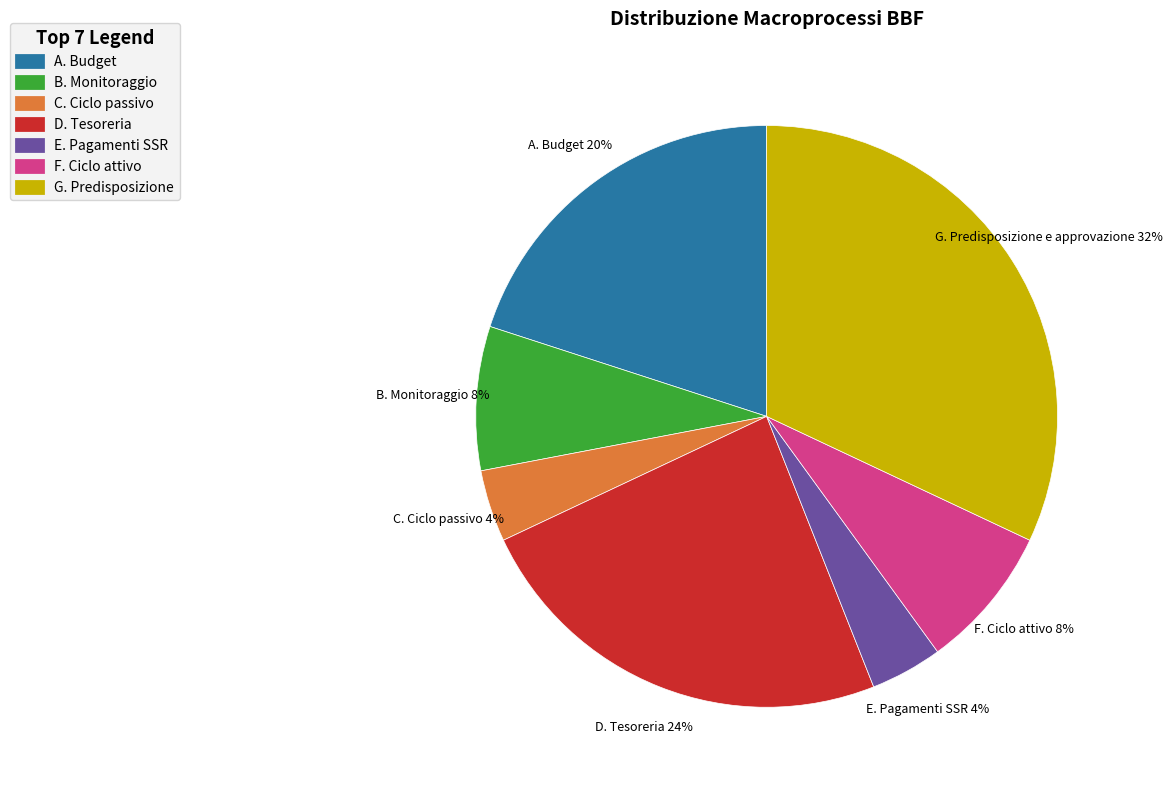

To the nearest percent, what is the difference between the largest and smallest slice percentages?

28%